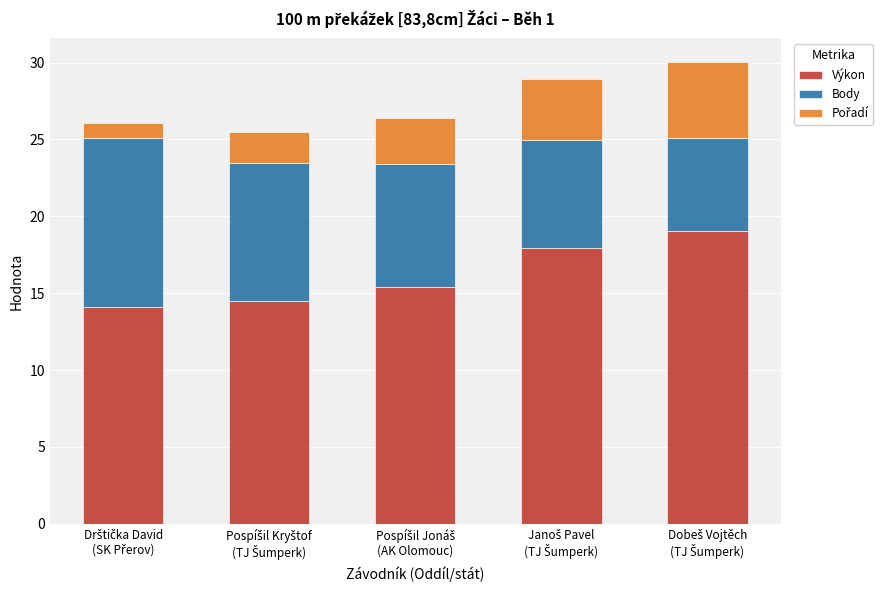

What is the lowest value of the Výkon series?

14.1